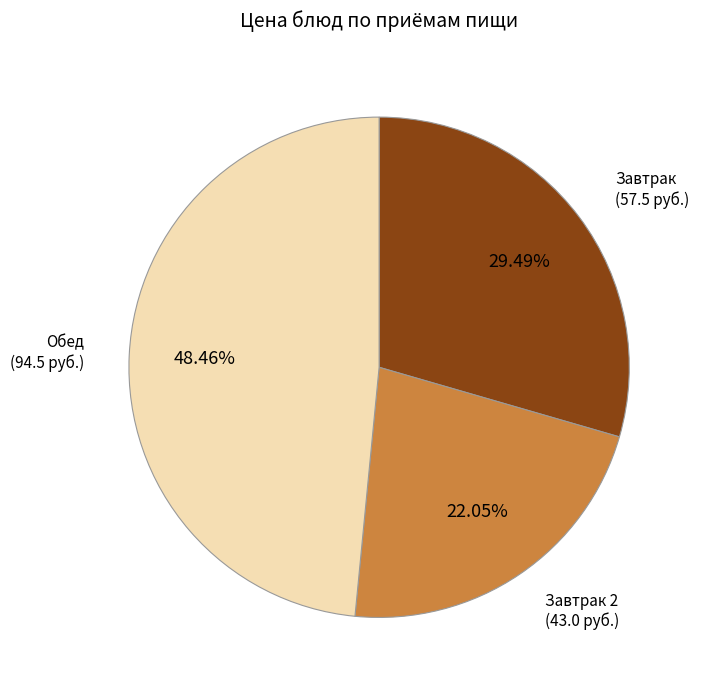

Is there any slice that represents more than half of the pie?

No